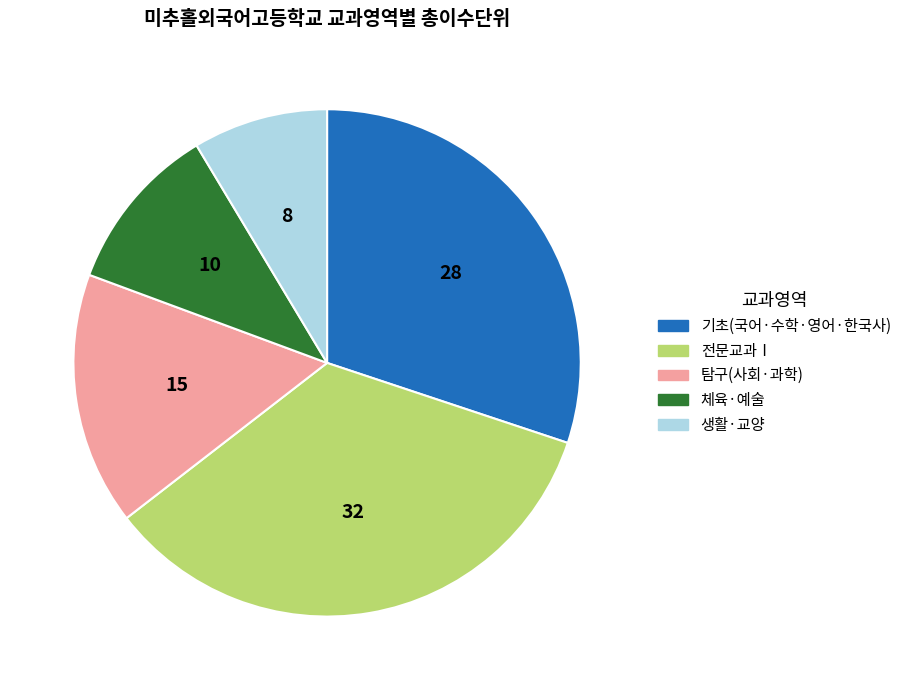

Does any single category account for the majority?

No